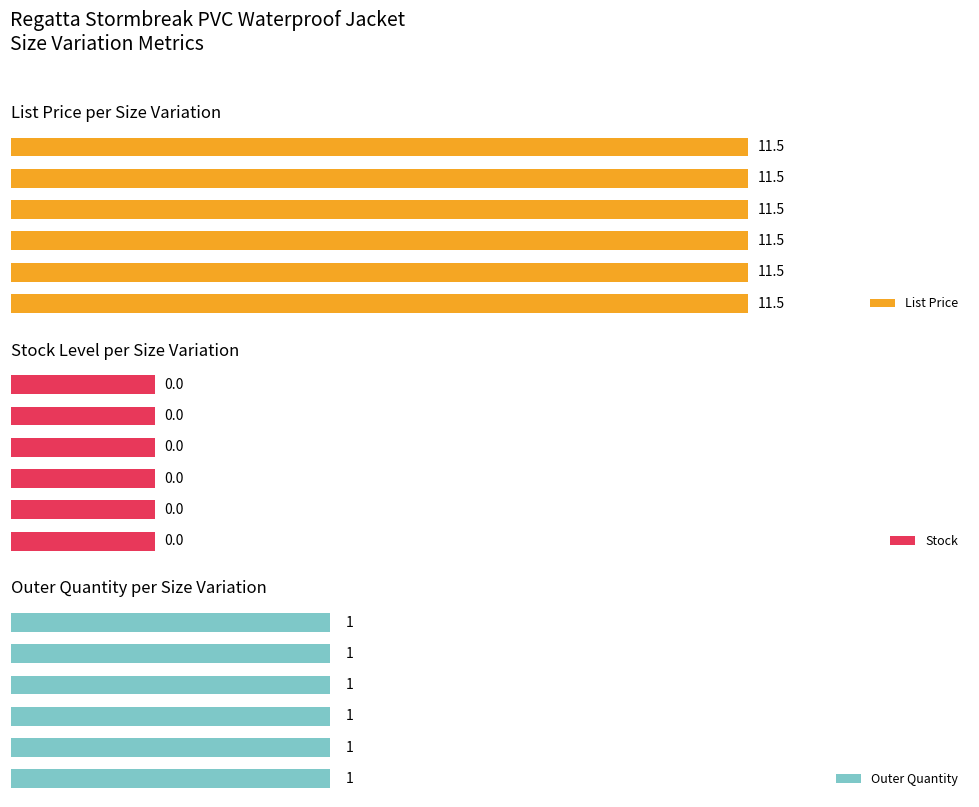

Reading left to right, list all the values displayed in this chart.

List Price: 11.5	11.5	11.5	11.5	11.5	11.5
Stock: 0.0	0.0	0.0	0.0	0.0	0.0
Outer Quantity: 1.0	1.0	1.0	1.0	1.0	1.0